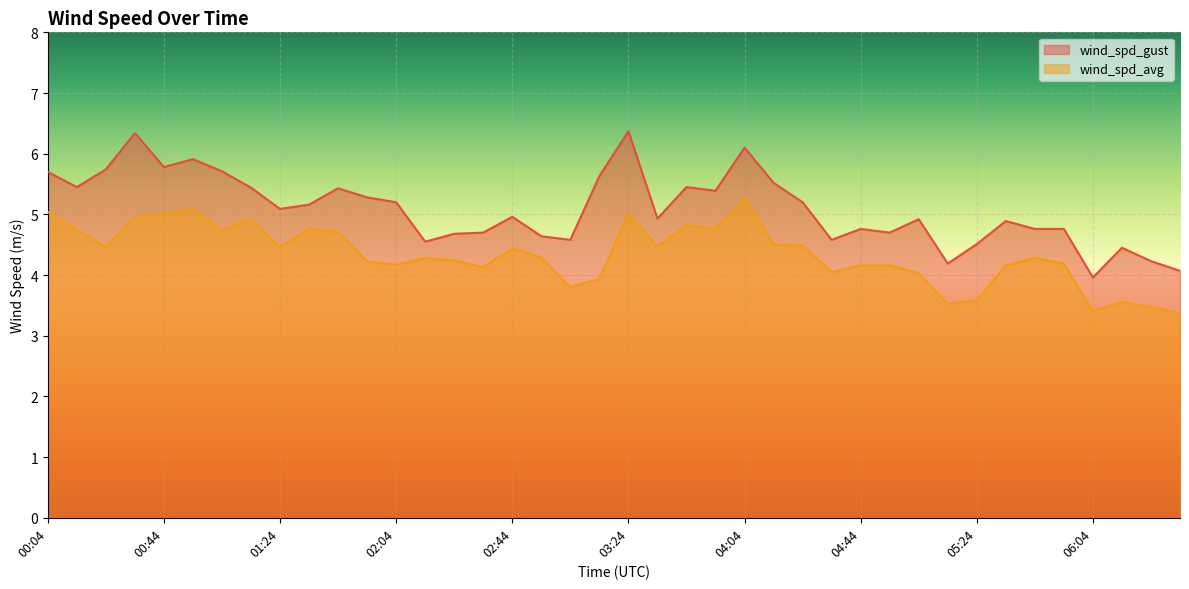

What is the spread (max minus min) of values at 04:44?

0.6